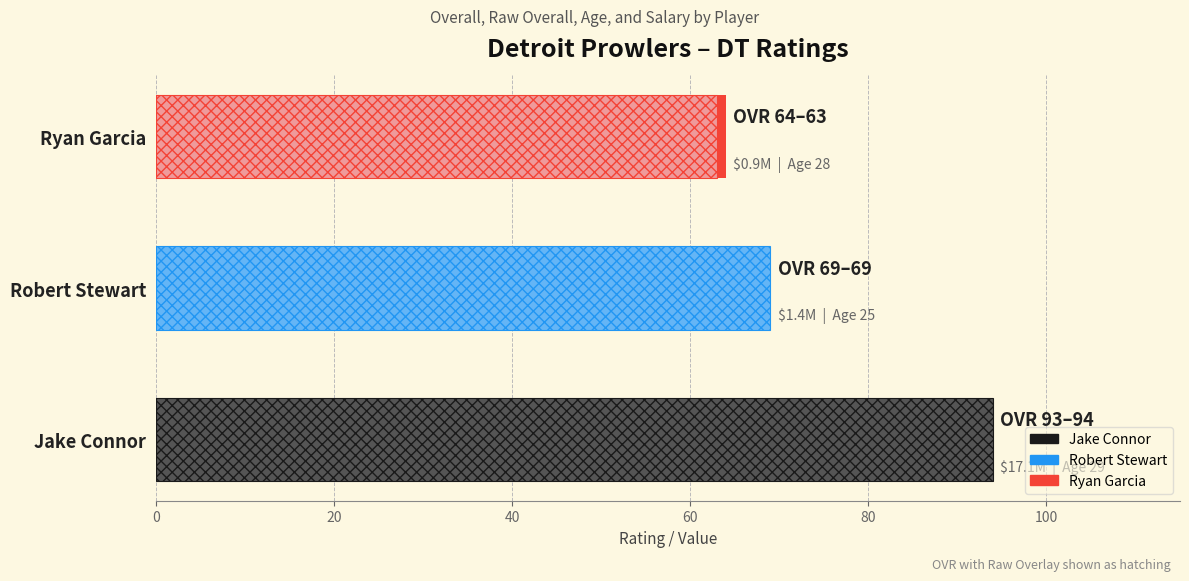

The chart shows a value of 93 at 20. True or false?

False